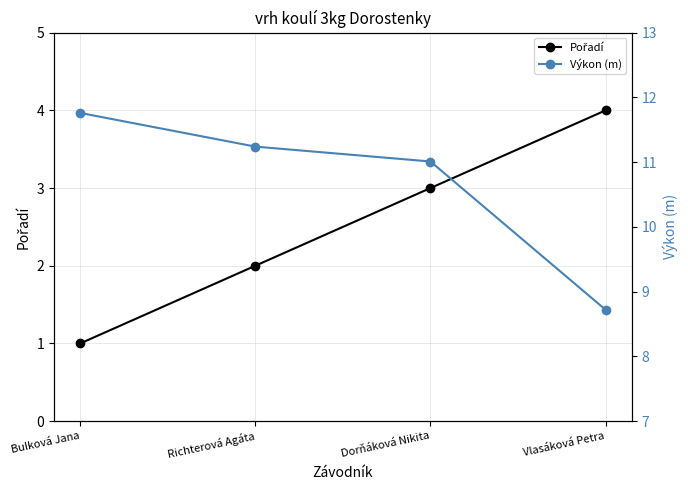

What is the smallest value displayed?

1.0